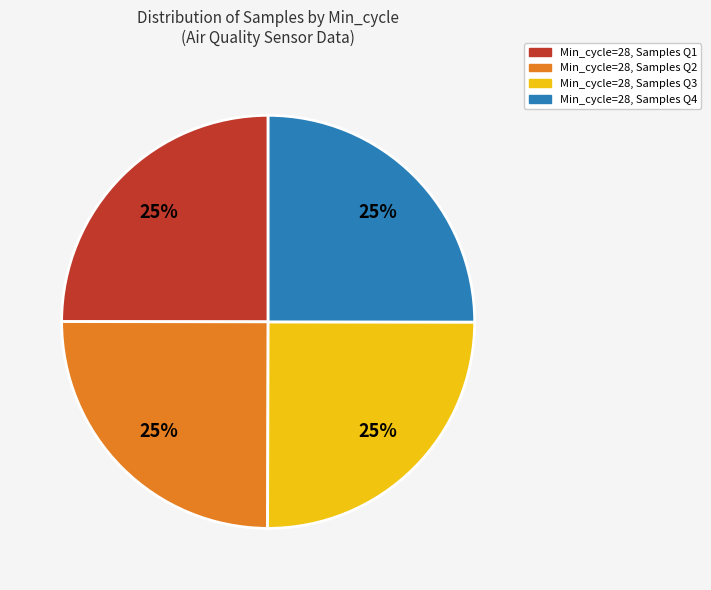

Does any single category account for the majority?

No